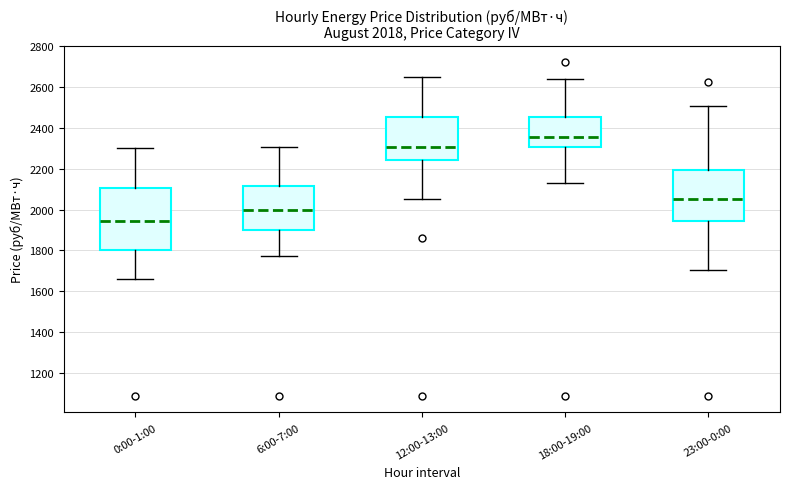

Comparing the boxes themselves (not the whiskers), which one is the tallest?

0:00-1:00